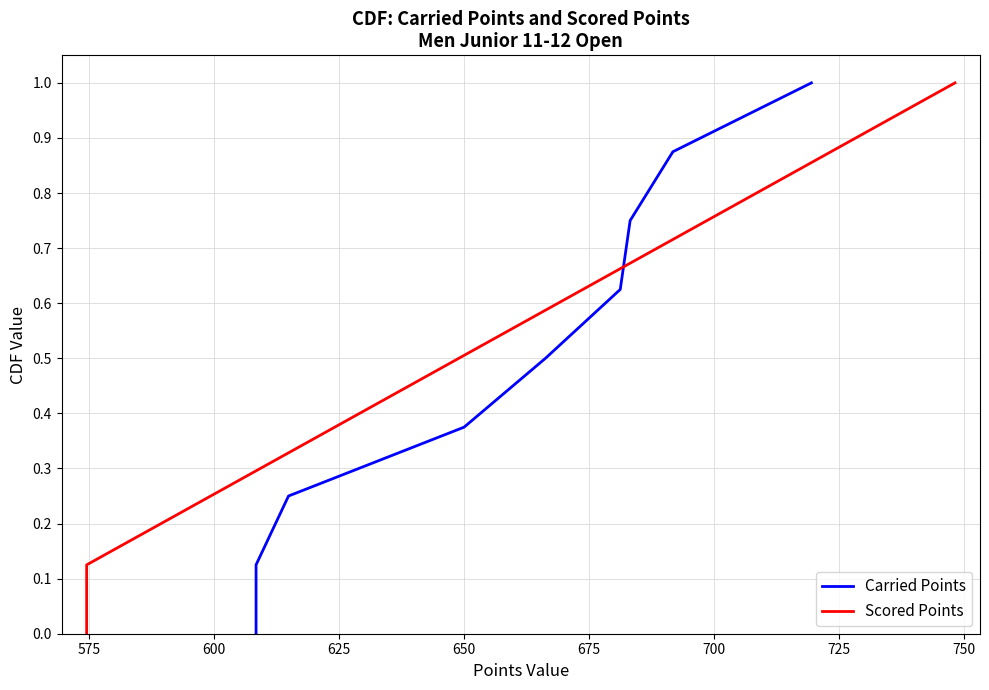

Reading left to right, transcribe all the data shown in this chart.

Carried Points: 0.0	0.1	0.2	0.4	0.5	0.6	0.8	0.9	1.0
Scored Points: 0.0	0.1	0.2	0.4	0.5	0.6	0.8	0.9	1.0